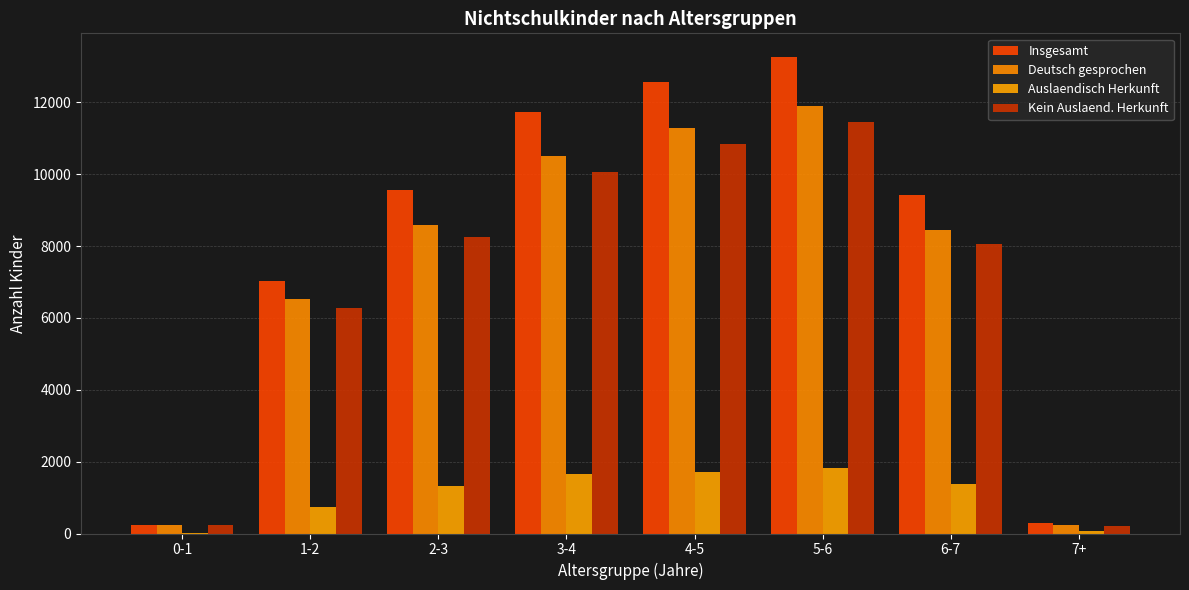

The value of Deutsch gesprochen at 6-7 is 2655. True or false?

False